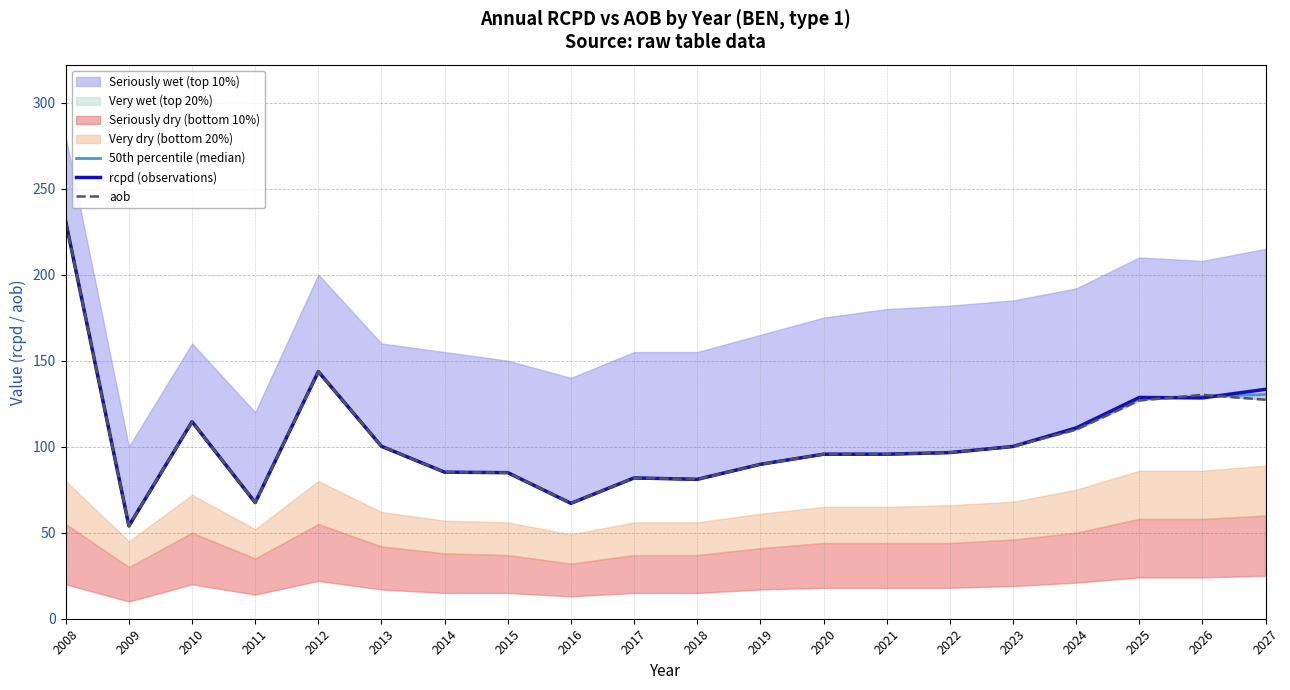

What is the lowest value of the aob series?

54.0